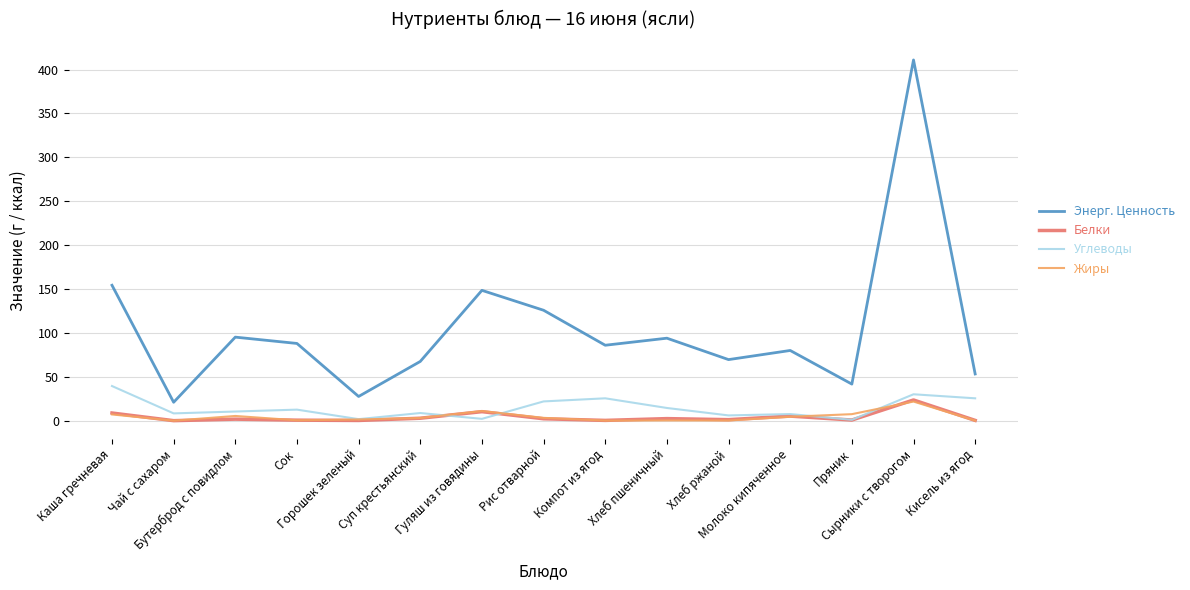

True or false: Белки and Энерг. Ценность cross at least once.

False